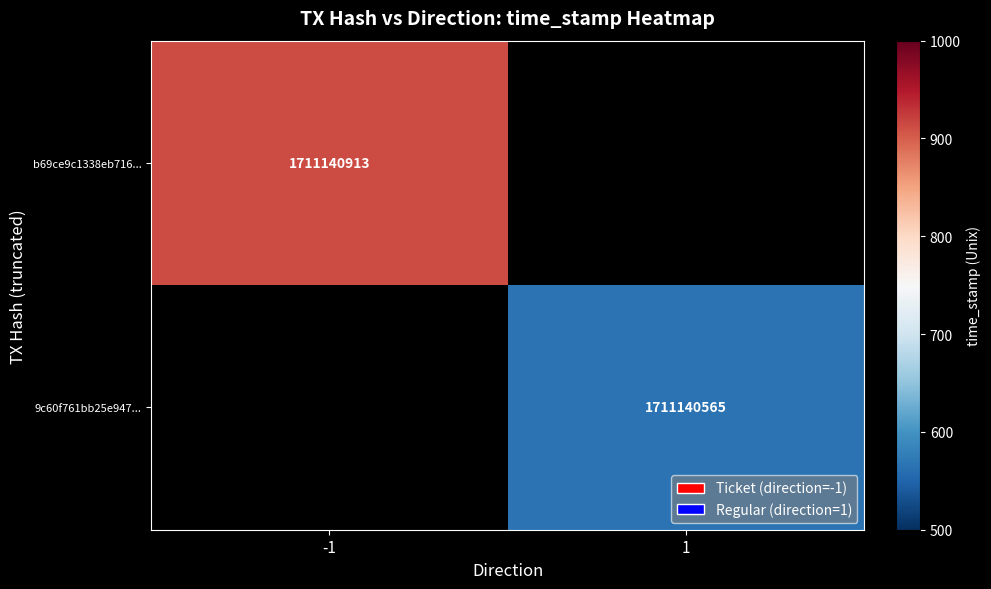

Between time_stamp and direction, which is larger?

time_stamp